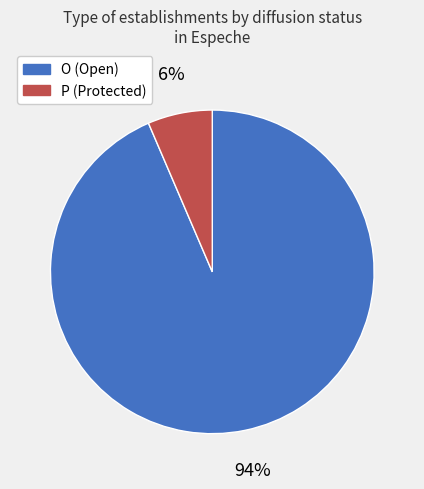

To the nearest percent, what is the average slice percentage?

50%